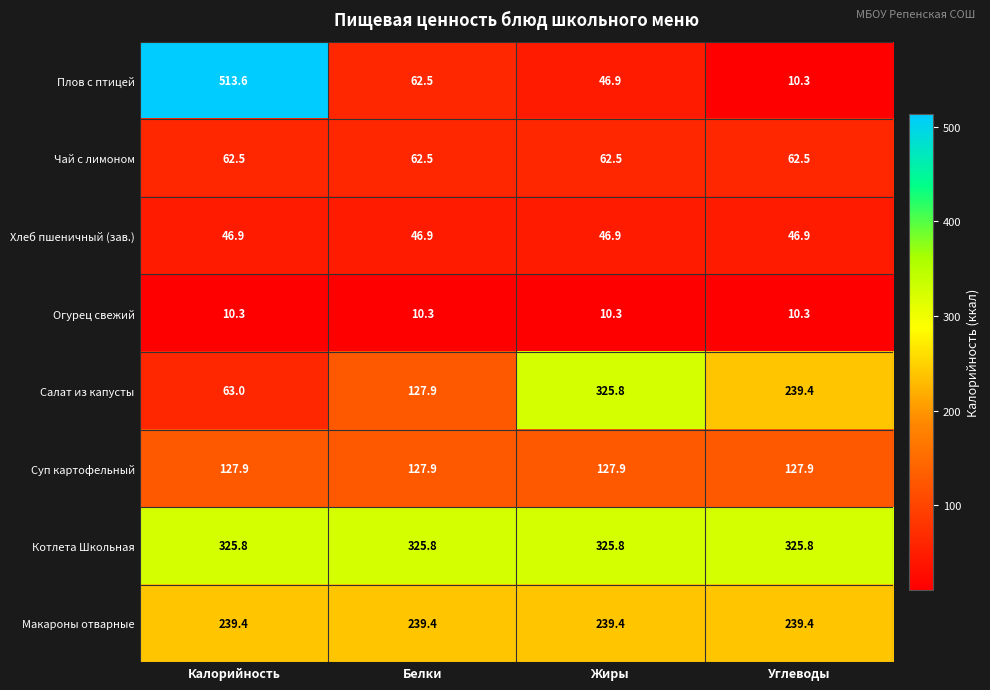

True or false: Макароны отварные has a value of 239.4 at Углеводы.

True